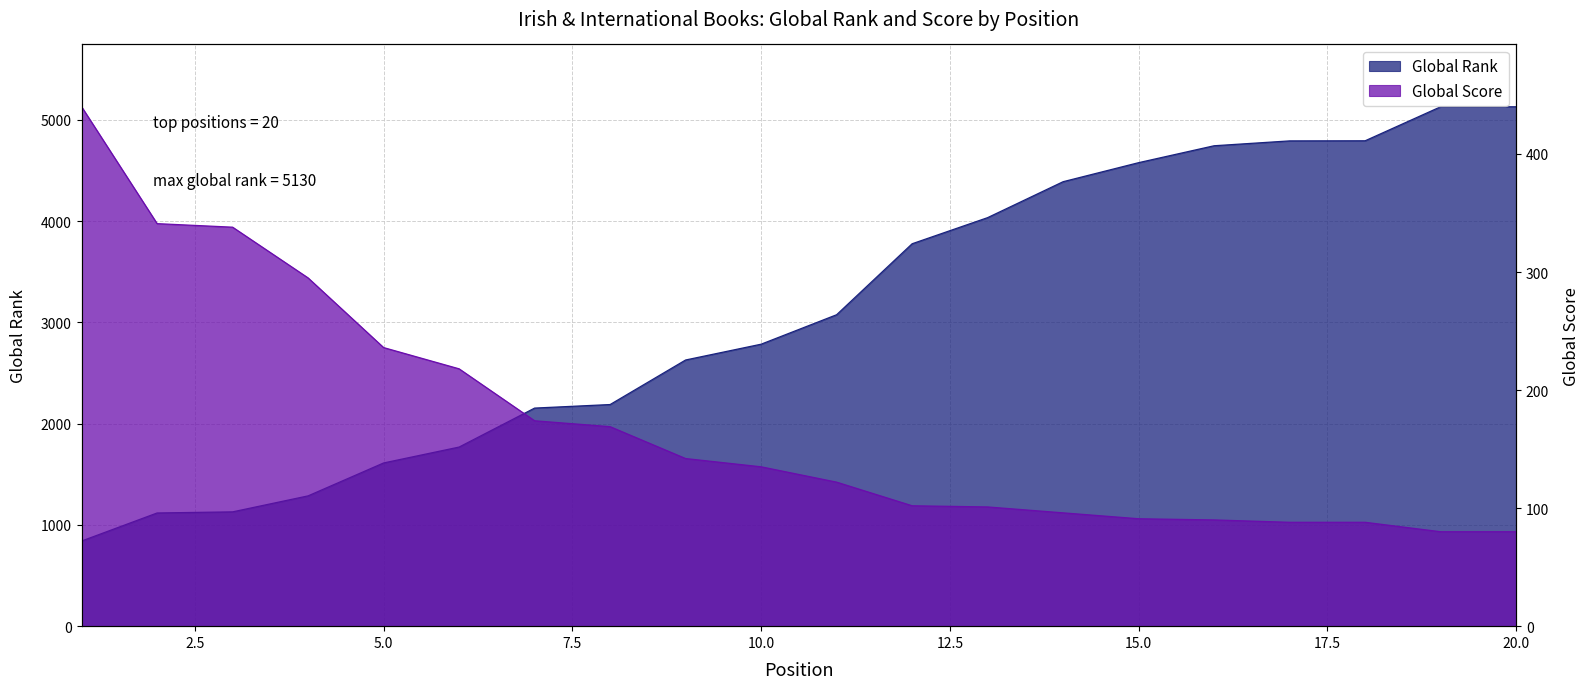

Between 9 and 6, which is larger?

9